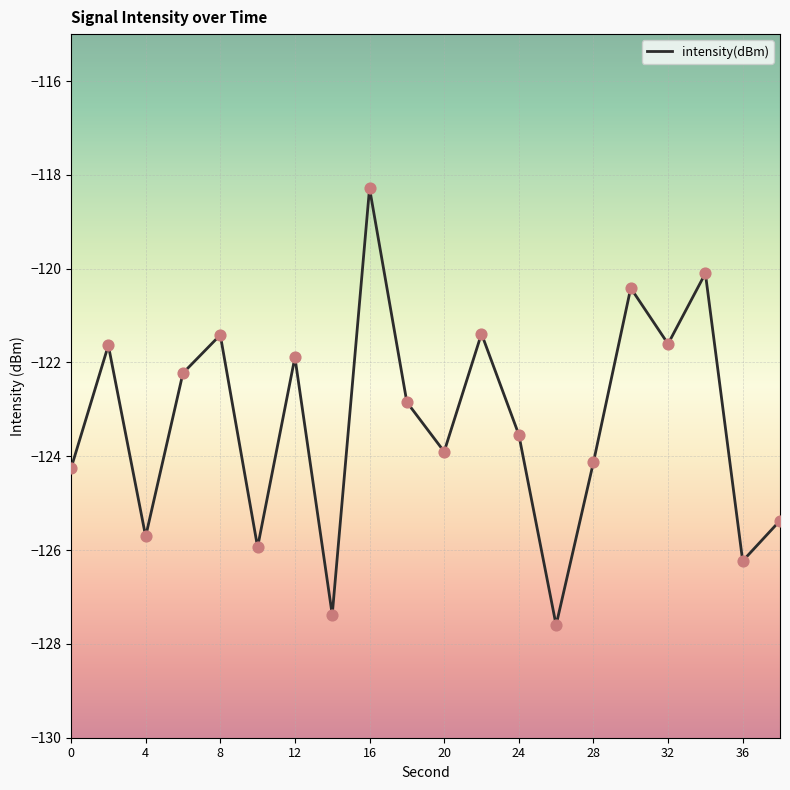

What is the minimum value shown in the chart?

-127.6